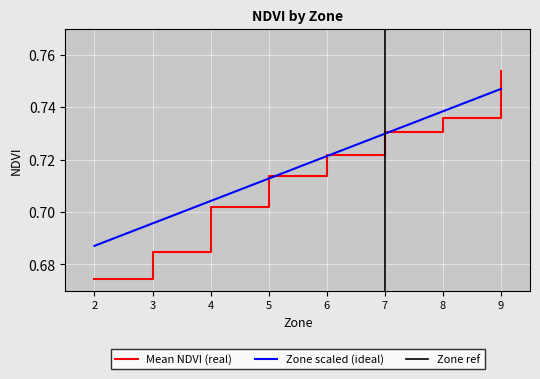

Which category has the highest value in the Zone scaled (ideal) series?

9